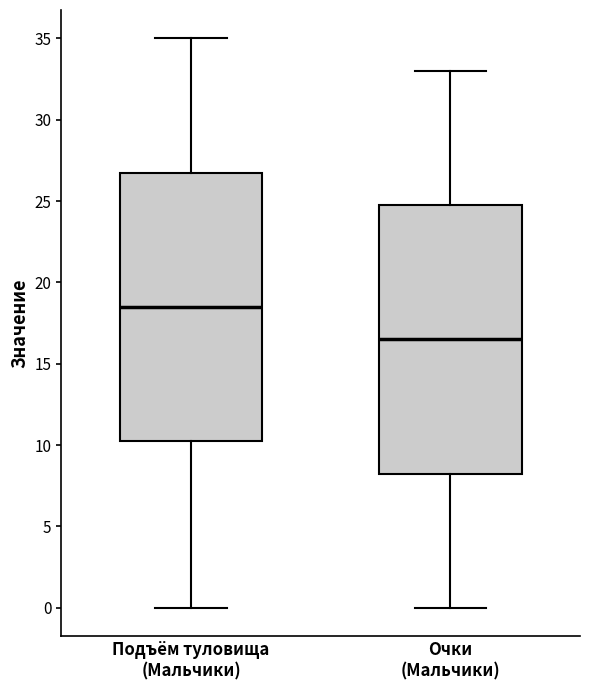

Reading left to right, transcribe this box plot: for each box, give where its median line is, the range the box spans, and where its two whiskers end, as read against the y-axis. The values are not printed on the chart, so give them approximately, as read against the axis.

Подъём туловища (Мальчики): median 18.5, box 10.5 to 27.0, whiskers 0.0 to 35.0
Очки (Мальчики): median 16.5, box 8.5 to 25.0, whiskers 0.0 to 33.0